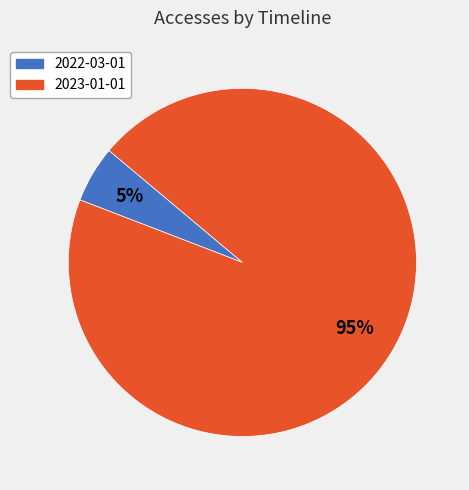

To the nearest percent, what is the average slice percentage?

50%